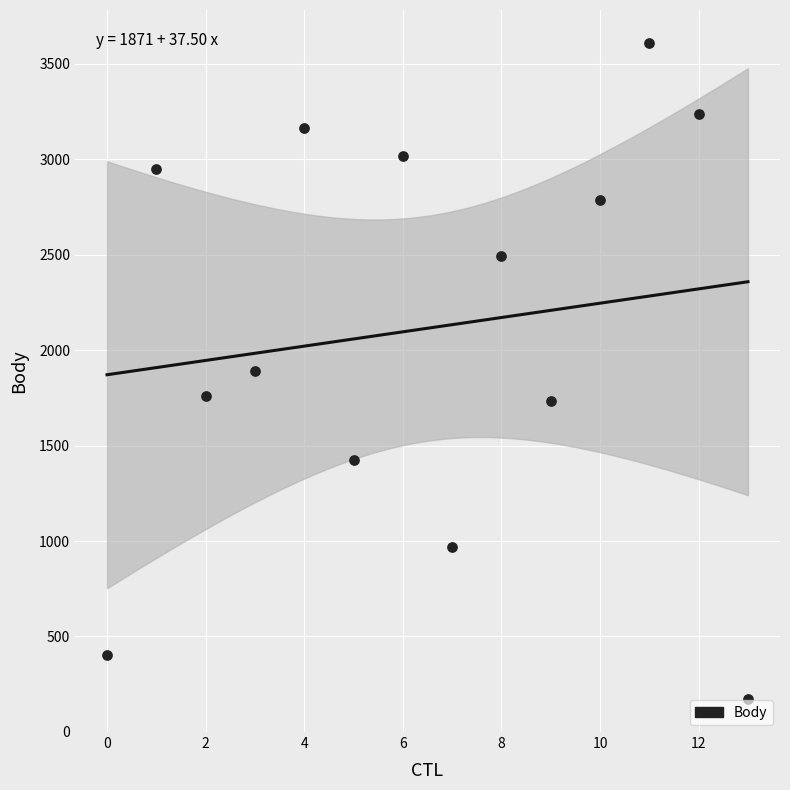

What is the range of Y values (max minus min)?

3440